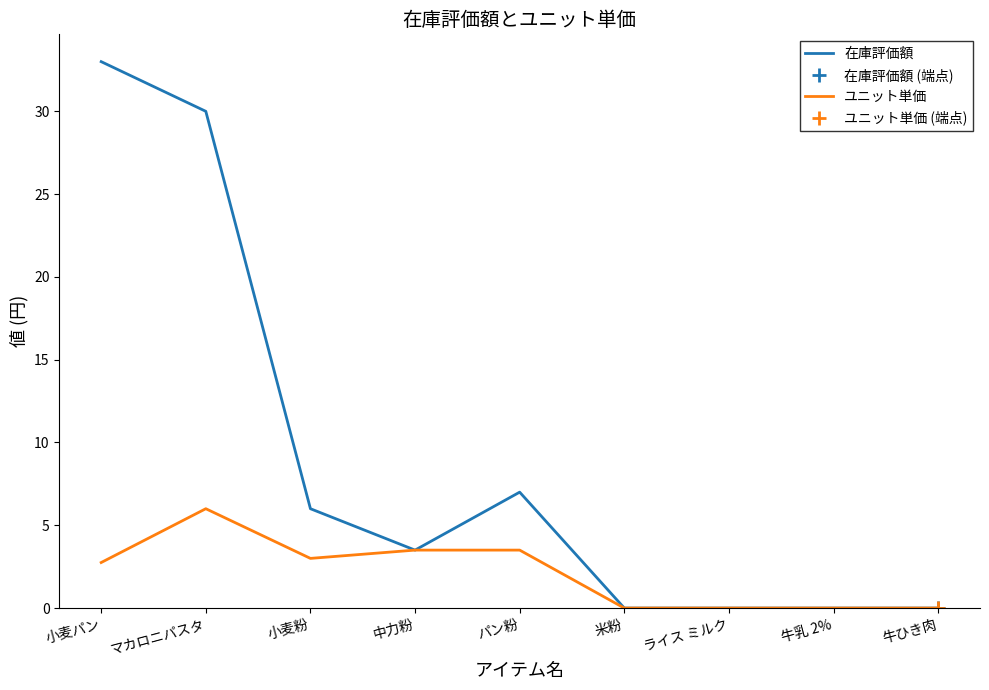

Which series has the largest range (max minus min)?

在庫評価額